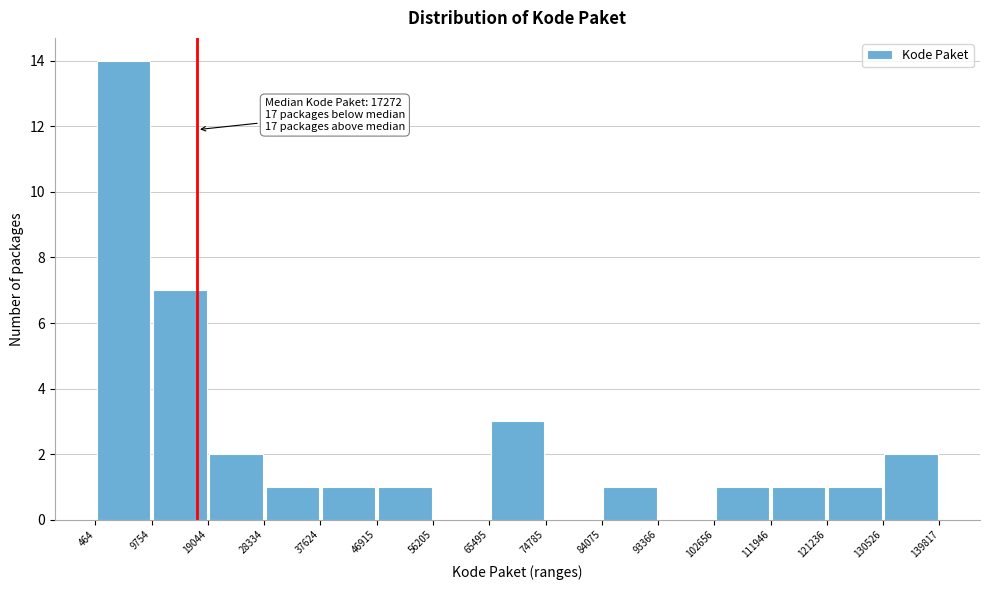

Over which range of the x-axis is the bar tallest?

464 to 9754